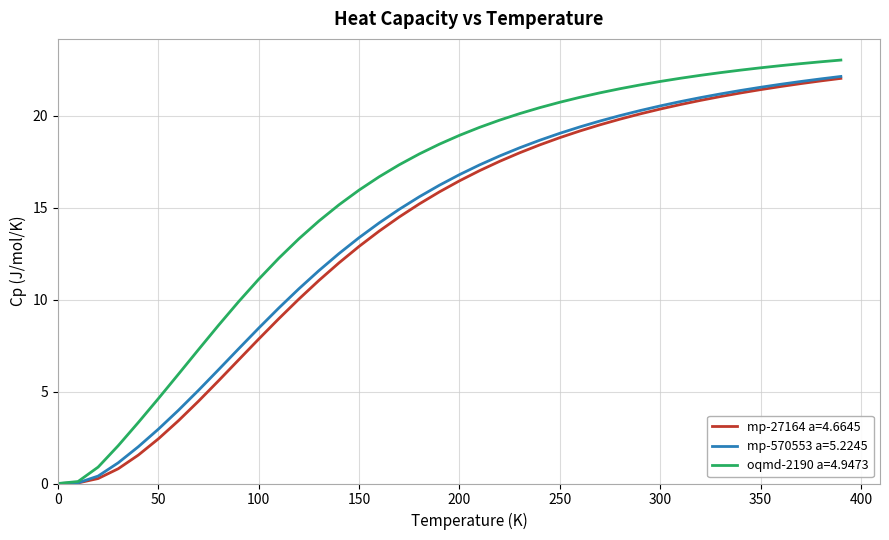

Which series has the largest total across all categories?

oqmd-2190 a=4.9473